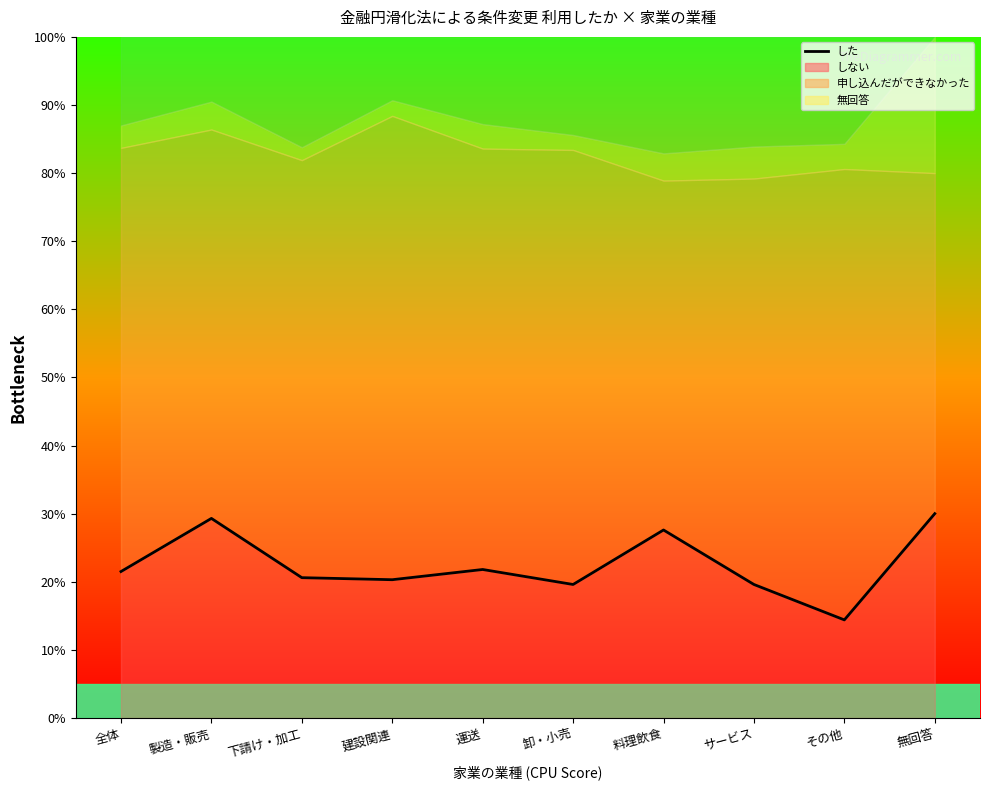

The chart shows a value of 4.8 at 全体. True or false?

False